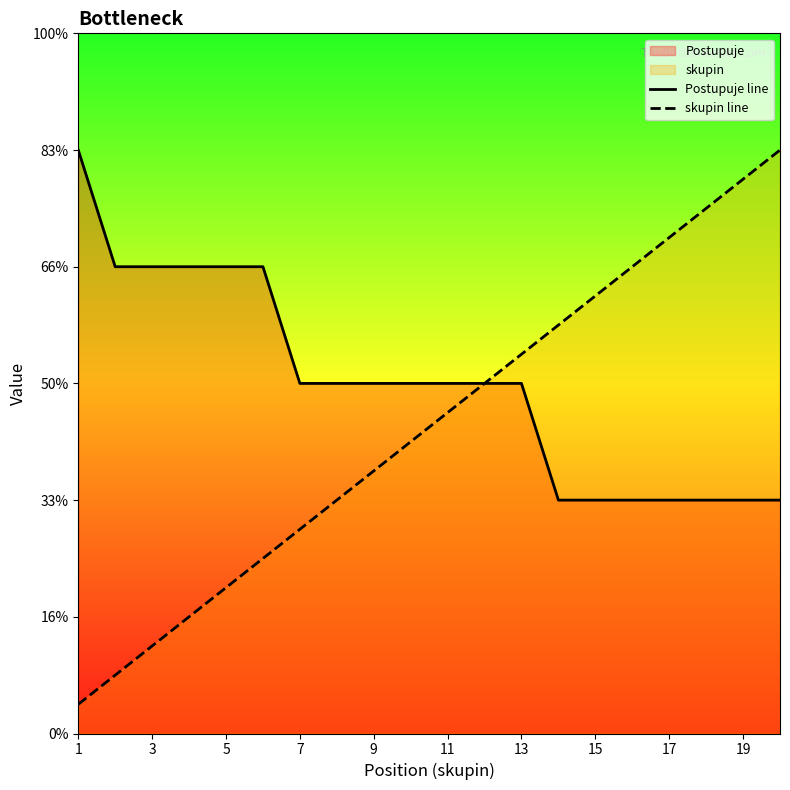

What is the minimum value for skupin line?

0.2